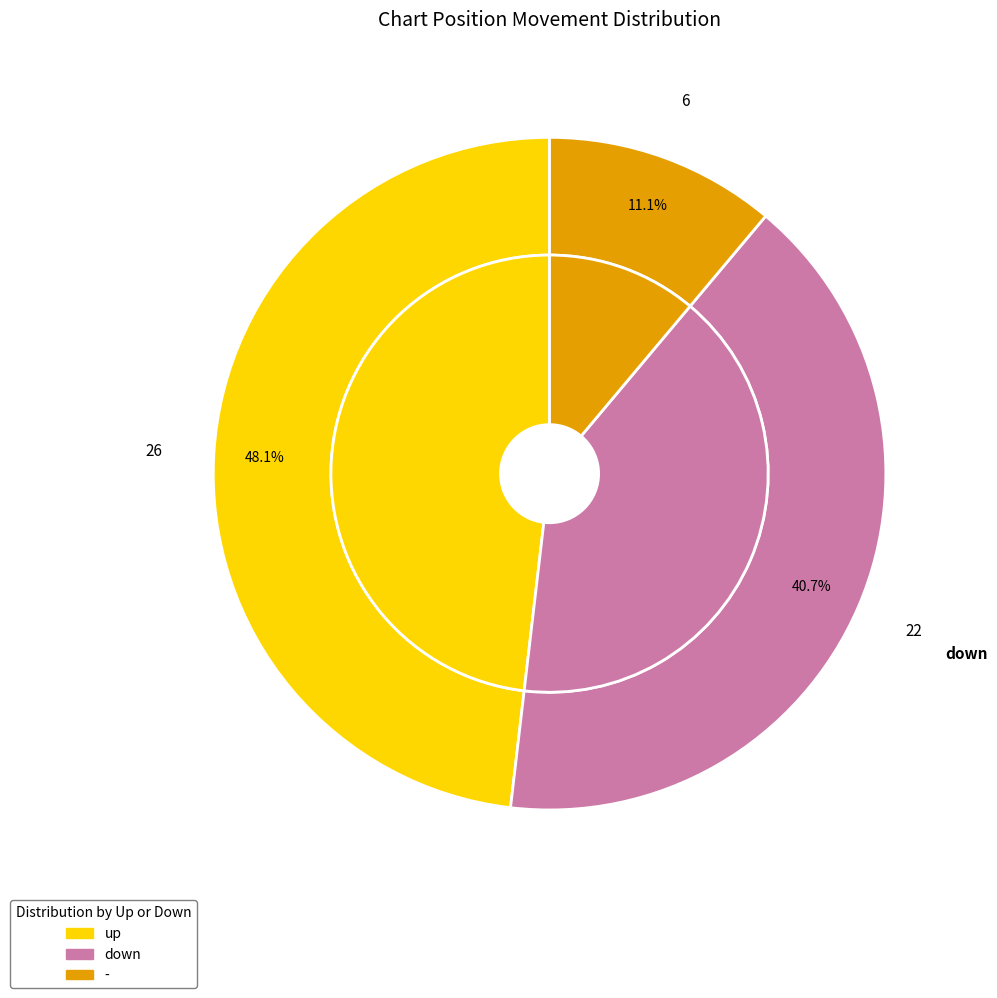

Approximately how many times larger is the value at up compared to down?

1.2